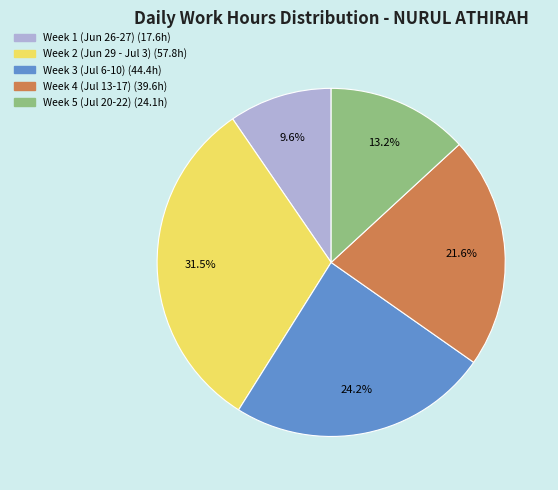

Is there any slice that represents more than half of the pie?

No